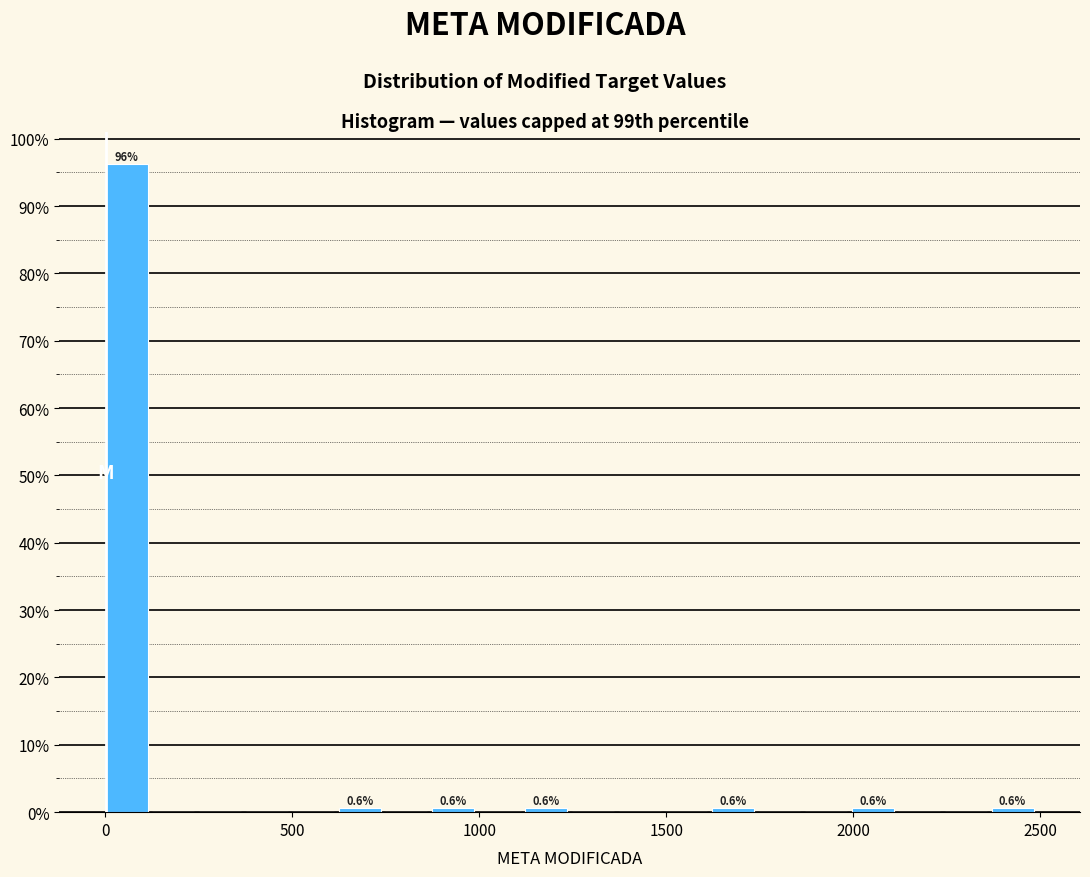

Read against the x-axis, roughly where is the centre of the tallest bar?

50